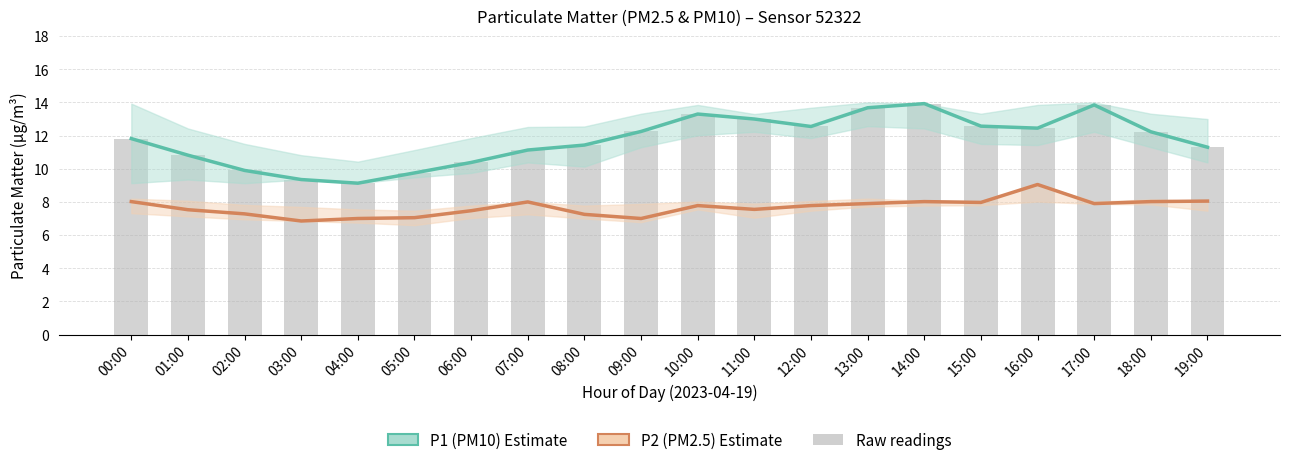

Which series has the largest range (max minus min)?

P1 (PM10)